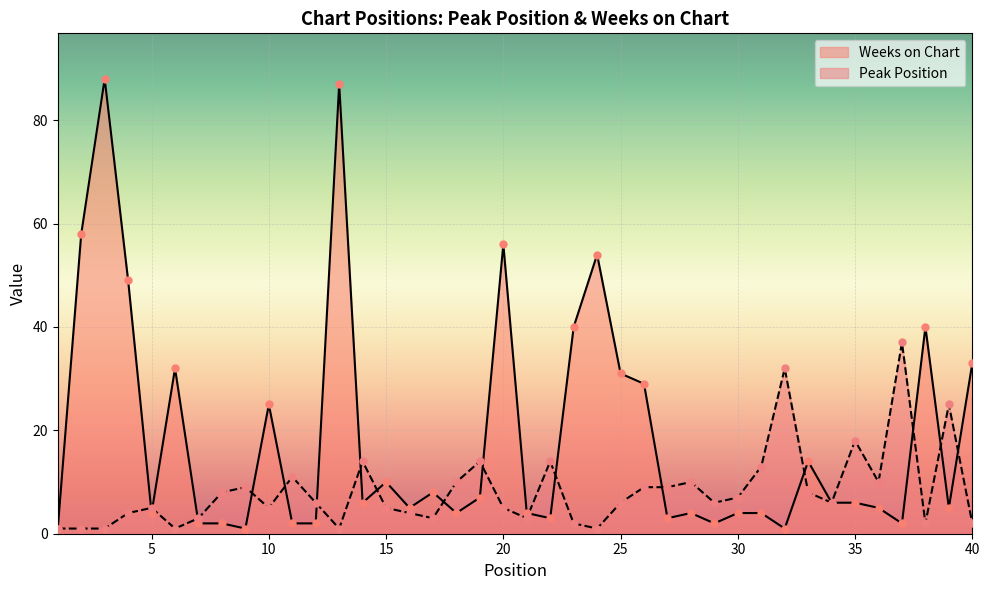

What is the total value across all series at 36?

15